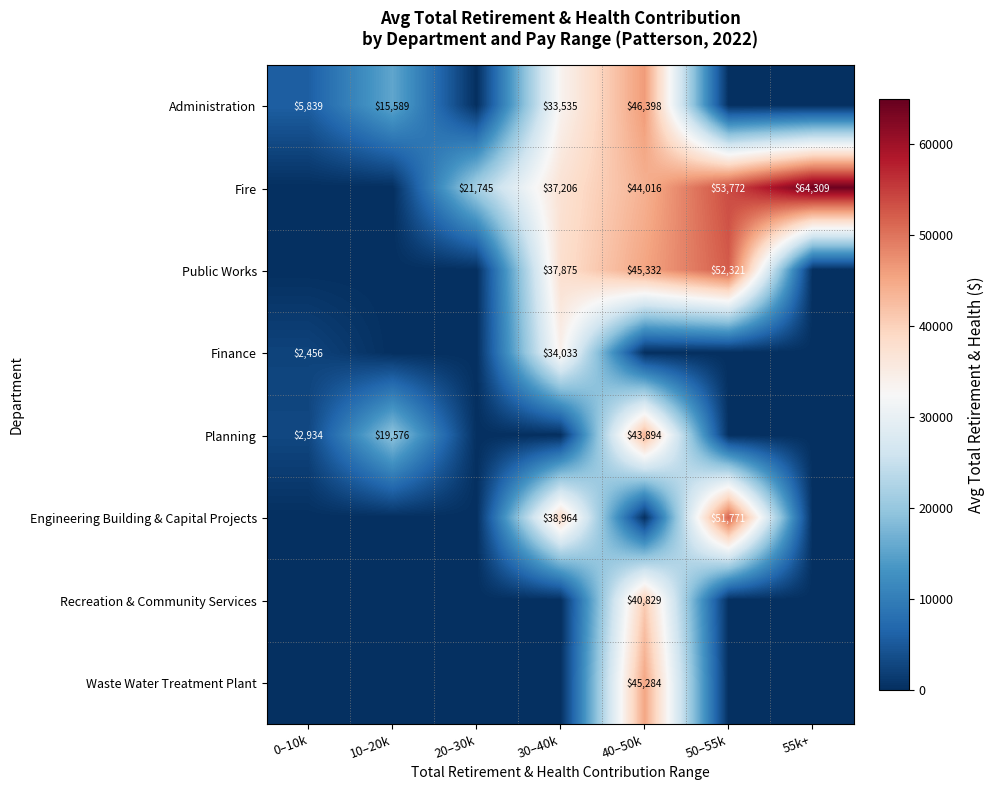

The value of Administration at 10–20k is 15589. True or false?

True